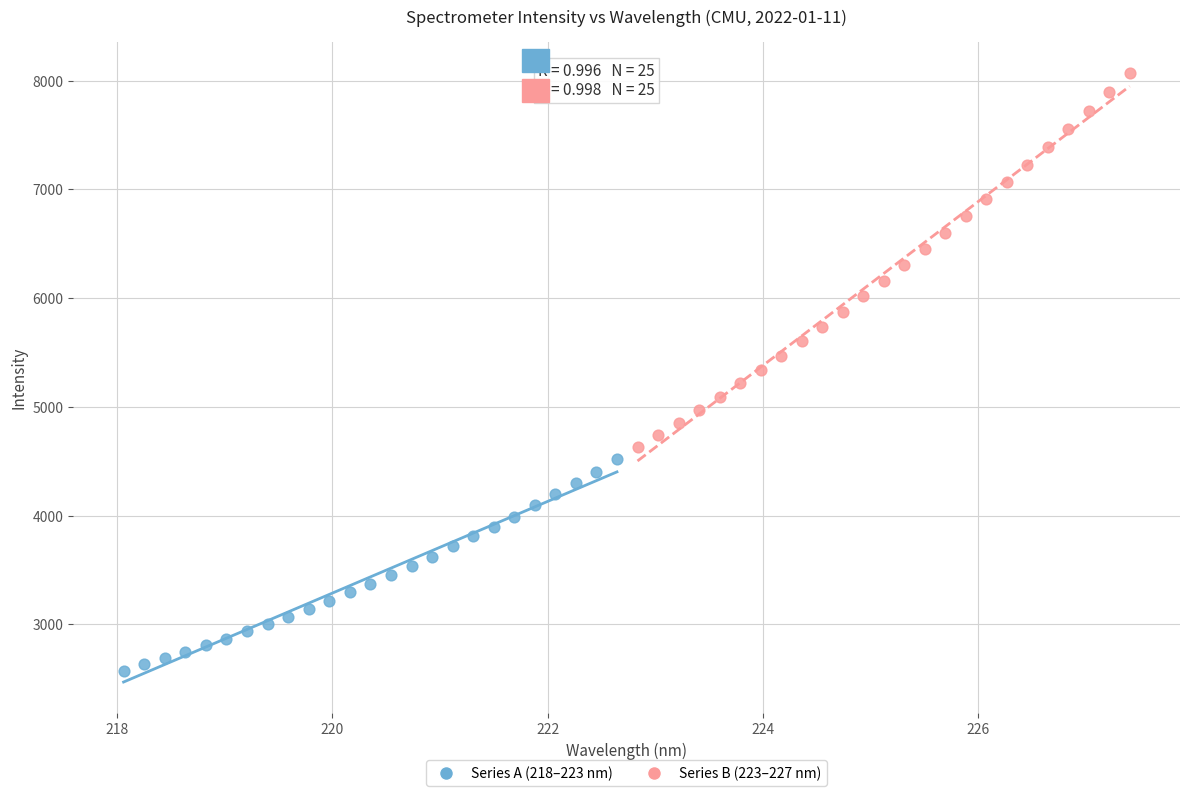

Which series reaches the maximum Y coordinate?

Series B (223–227 nm)